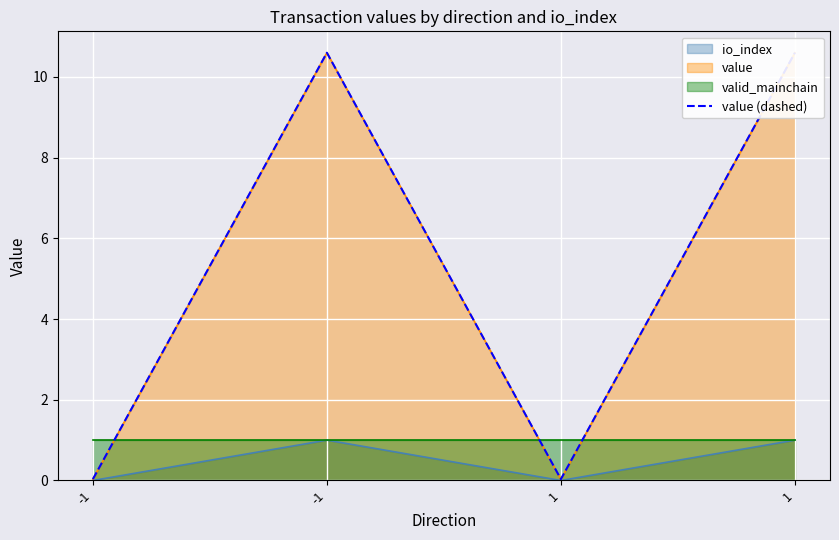

How many data points are less than 10?

2